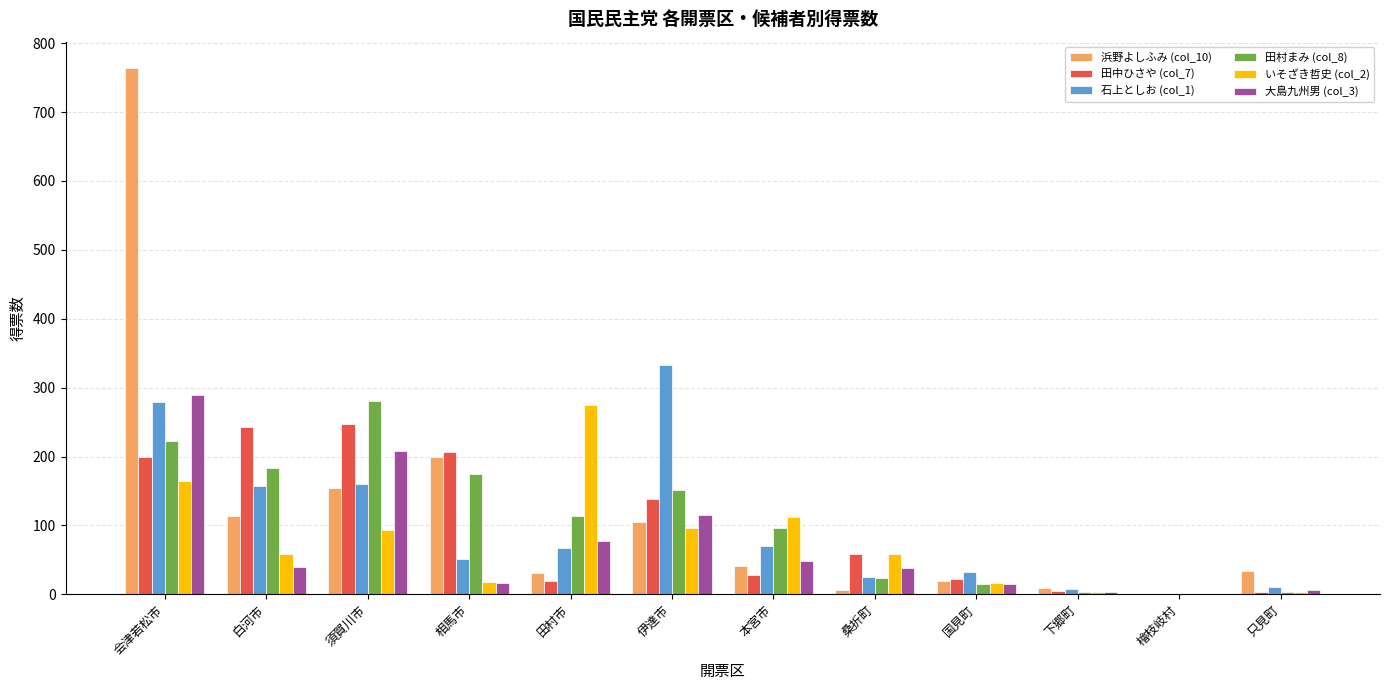

At which category is the sum across all series the highest?

会津若松市